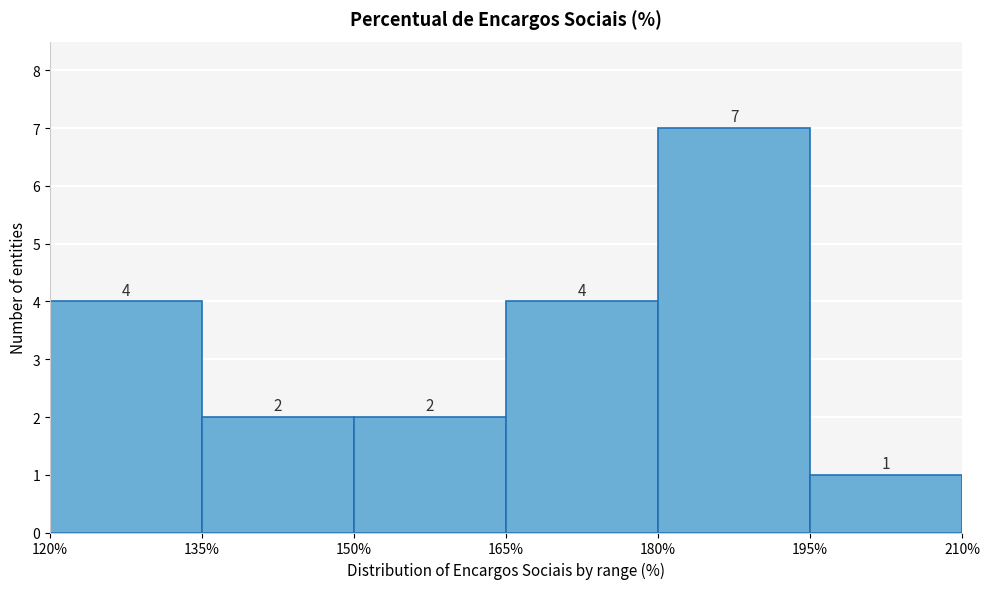

How tall is the bar that spans 180% to 195% on the x-axis?

7